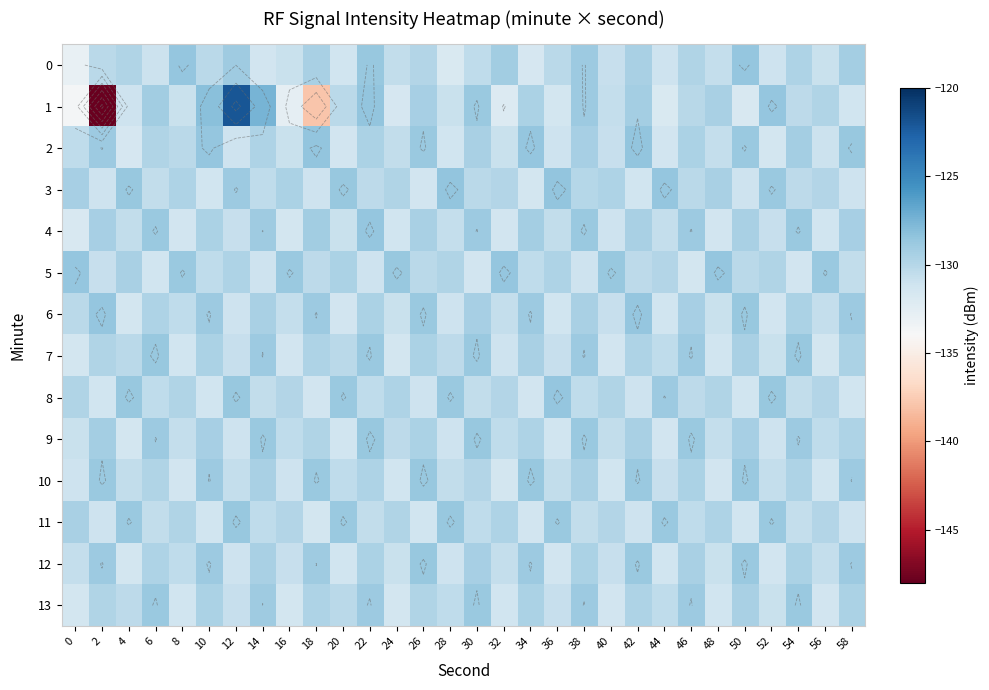

How many categories are shown in the chart?

30